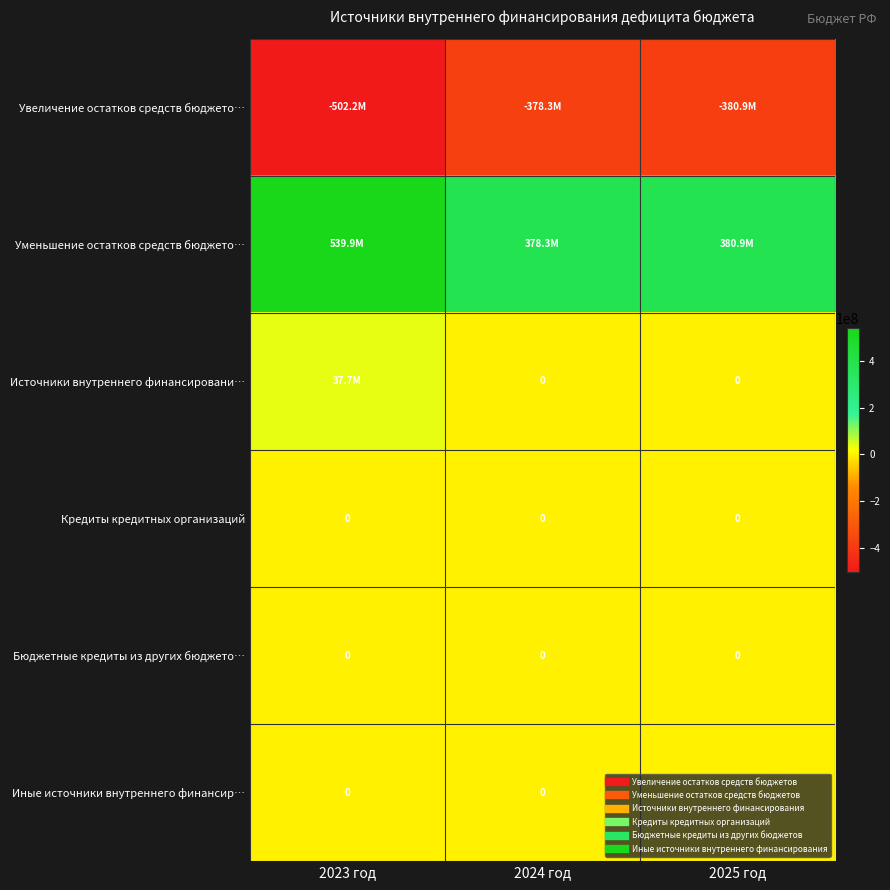

List the series in order of their peak value, highest first.

Уменьшение остатков средств бюджето…, Источники внутреннего финансировани…, Кредиты кредитных организаций, Бюджетные кредиты из других бюджето…, Иные источники внутреннего финансир…, Увеличение остатков средств бюджето…